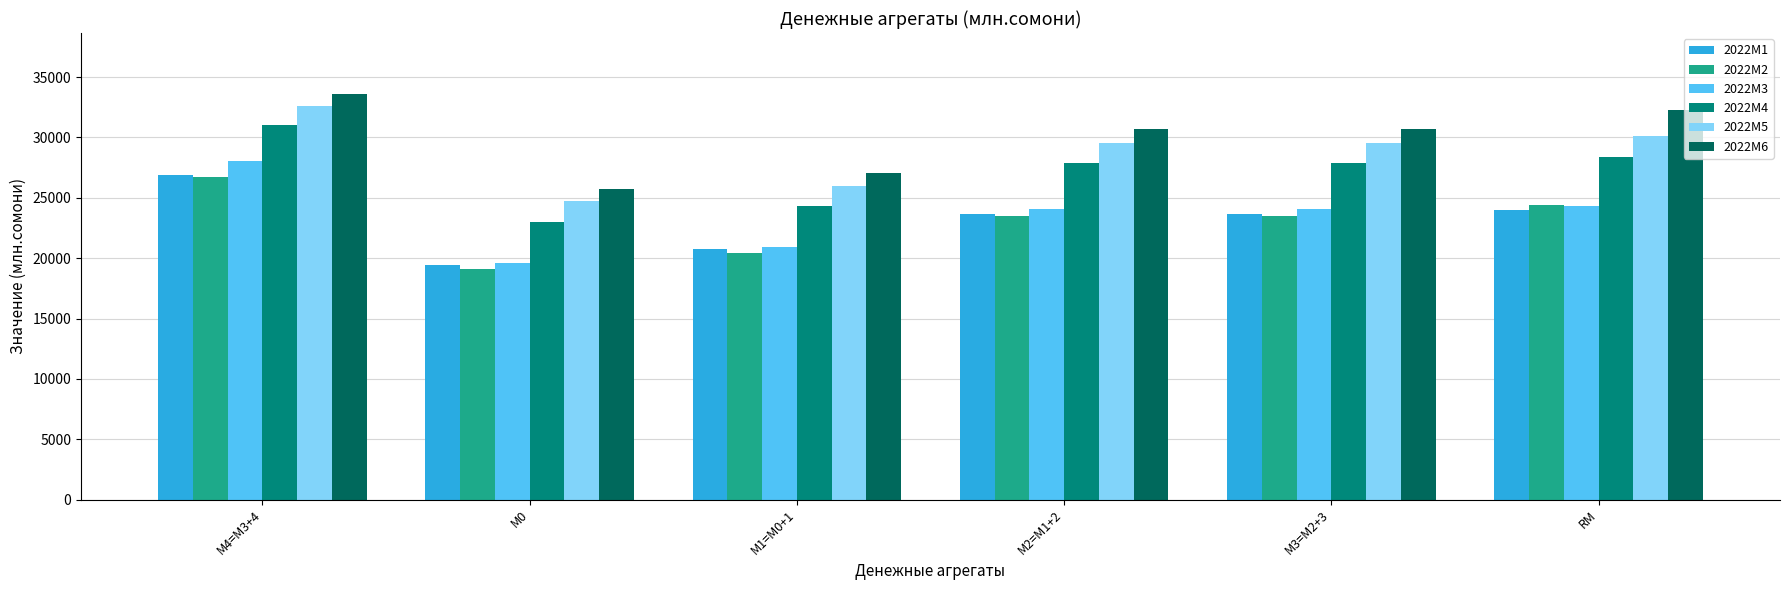

Which series has the largest total across all categories?

2022M6